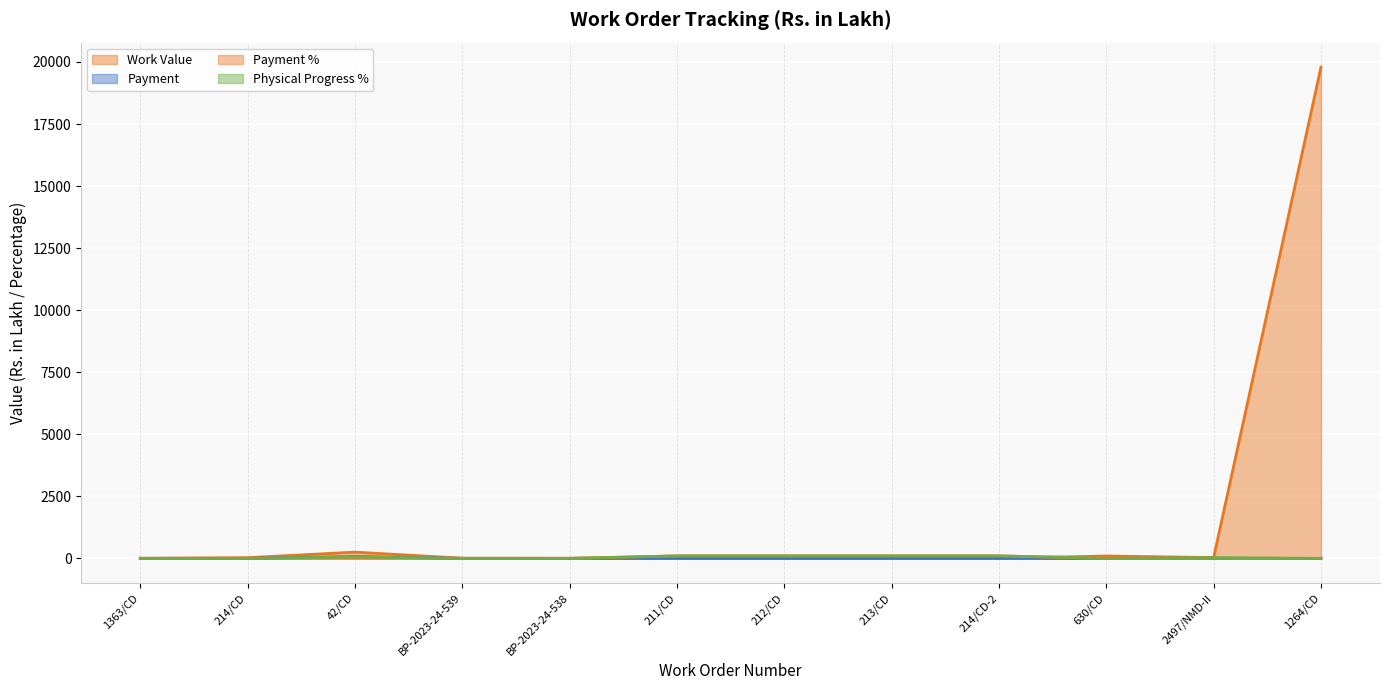

How many values in the Physical Progress % series exceed 30?

5